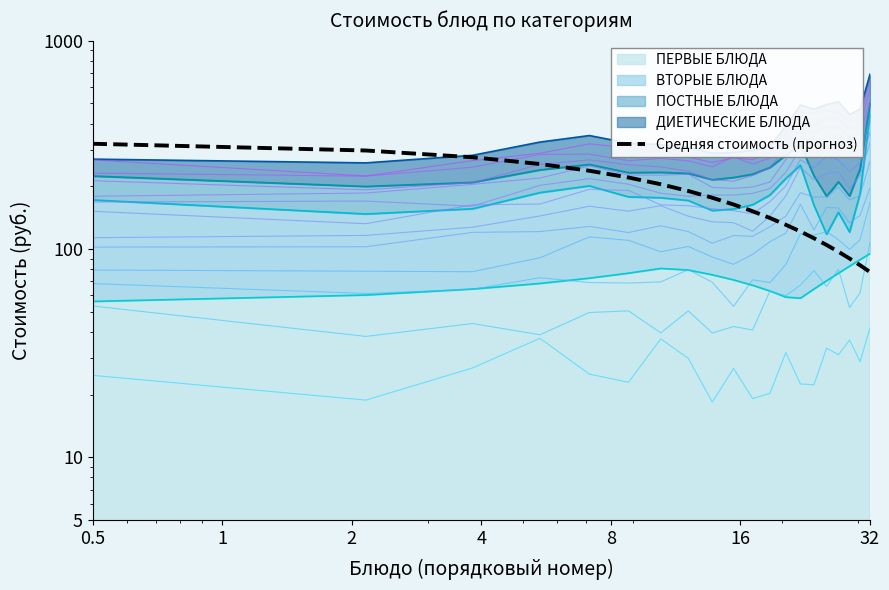

Between 8 and 19, which is larger?

8